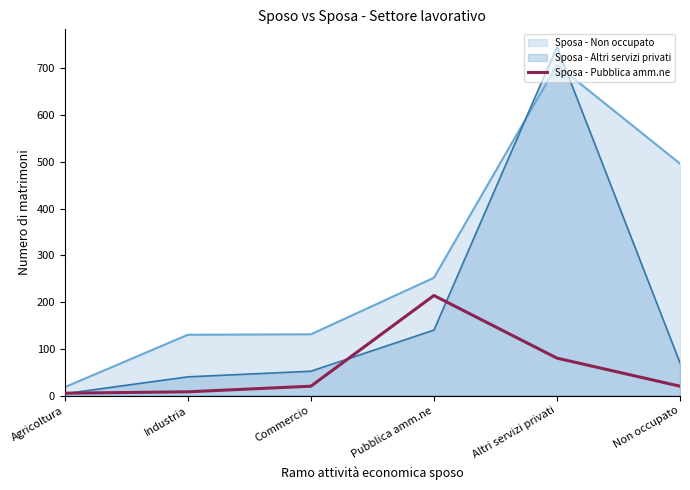

Does the chart display data point markers on the line(s)?

No